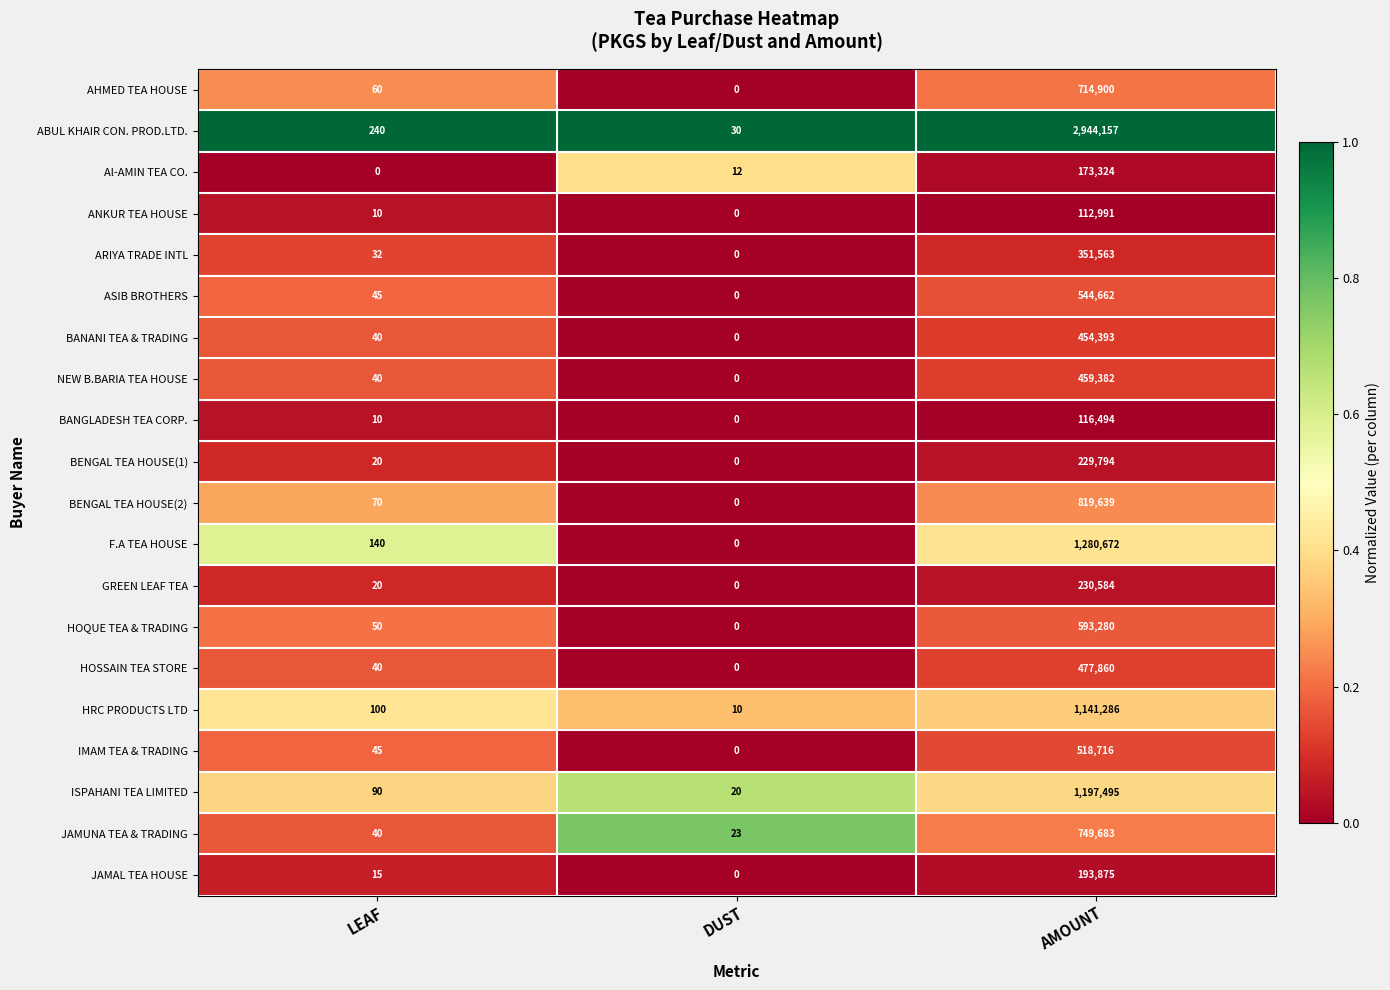

What is the sum of all BANGLADESH TEA CORP. values?

116504